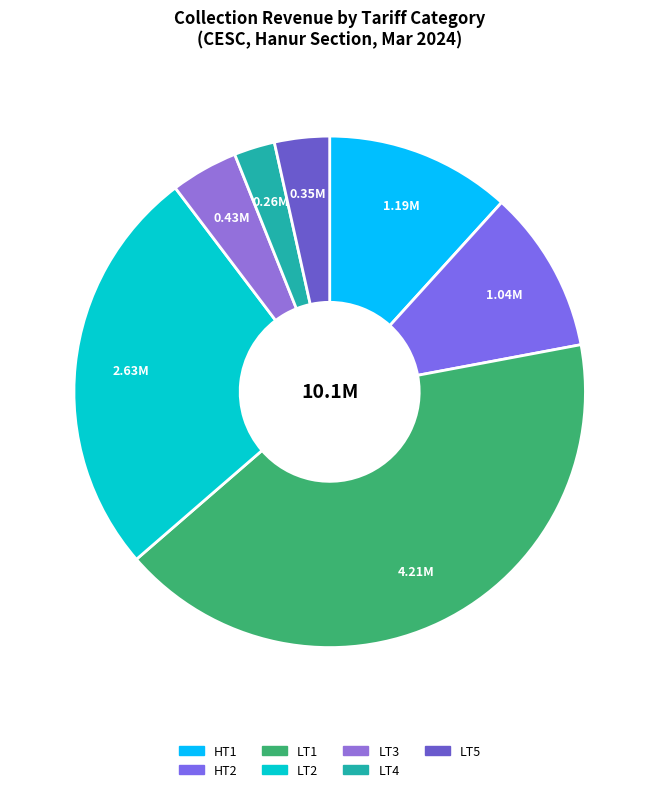

Does LT5 represent more than half of the total?

No